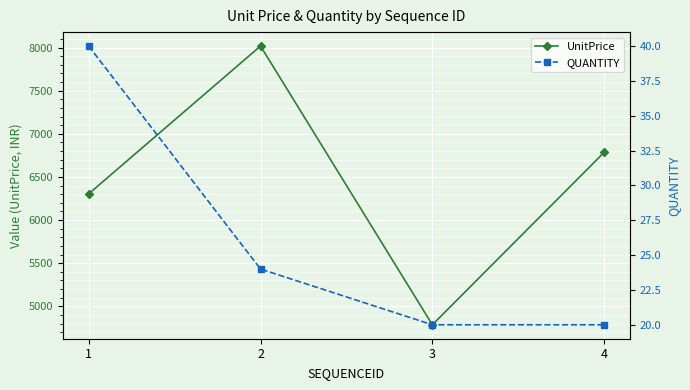

How many interior local peaks does the UnitPrice series have?

1